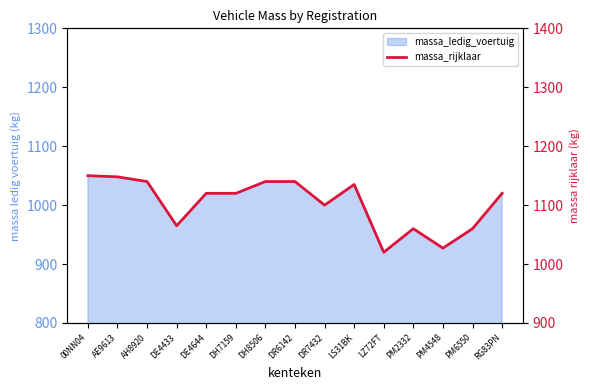

What position from the left is DE4644?

5